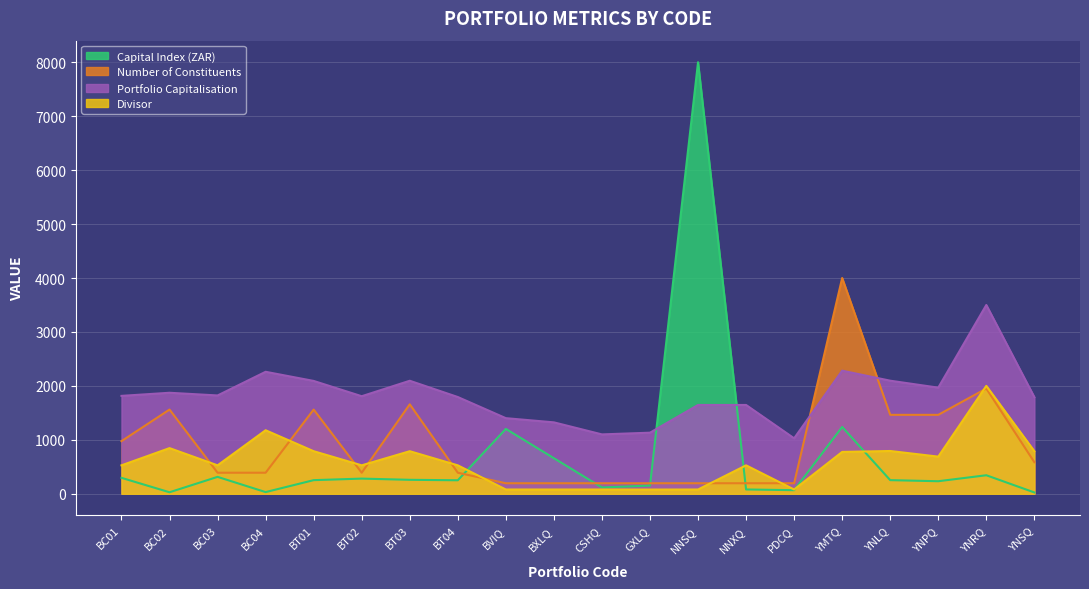

What is the highest value of the Number of Constituents series?

4000.0